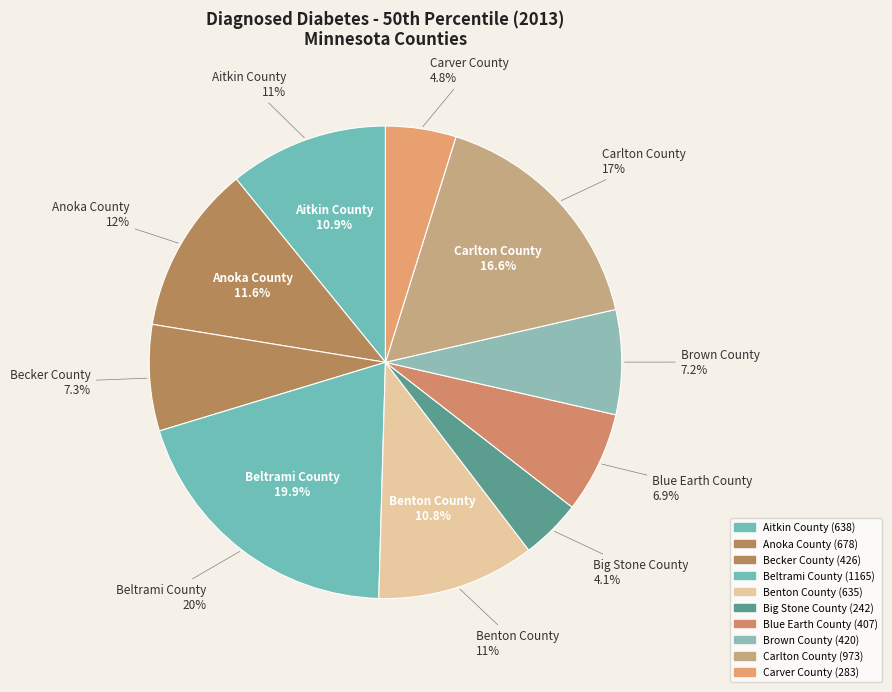

What percentage is the Beltrami County slice, to the nearest percent?

20%